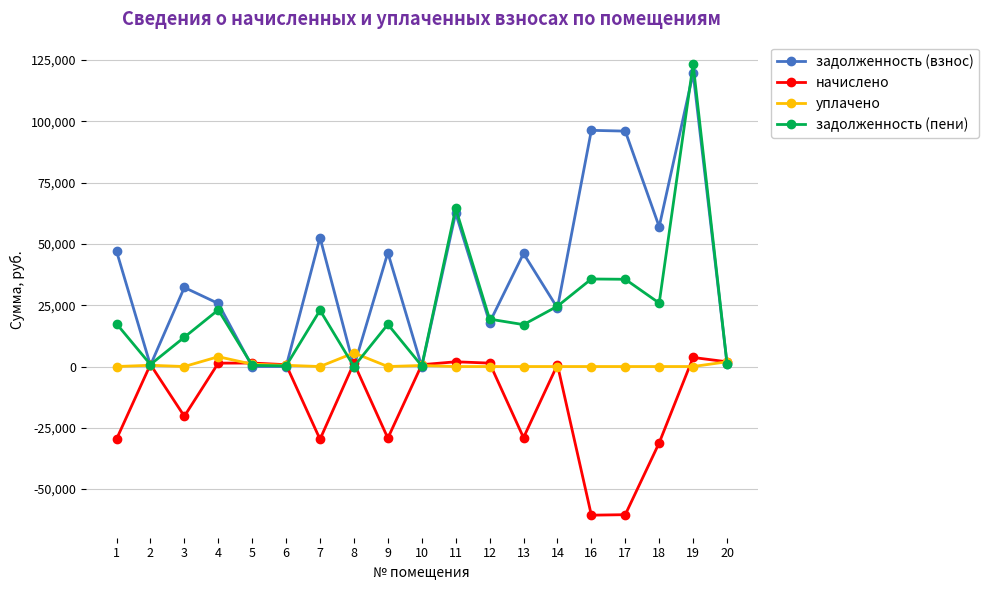

At which category does начислено reach its first local peak?

2